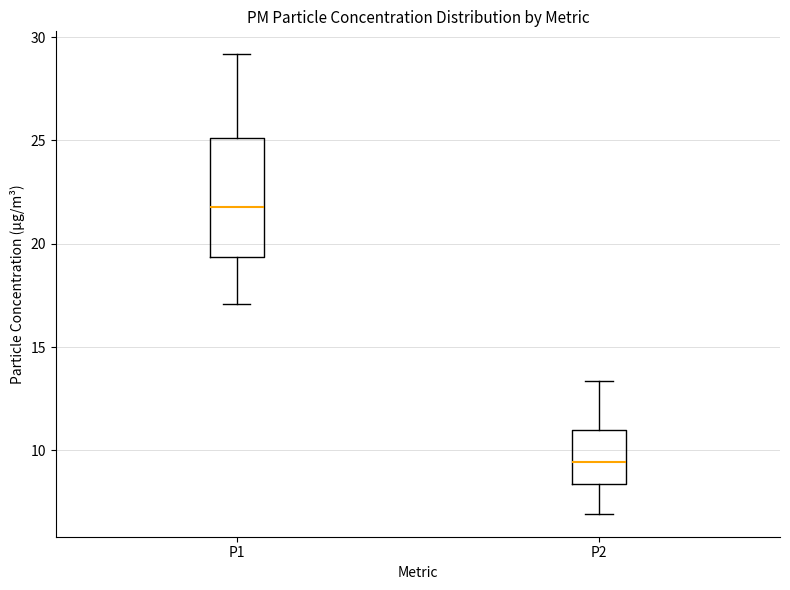

Reading left to right, read every box against the y-axis: the position of its median line, the range the box covers, and the ends of its whiskers. The values are not printed on the chart, so give them approximately, as read against the axis.

P1: median 22.0, box 19.5 to 25.0, whiskers 17.0 to 29.0
P2: median 9.5, box 8.5 to 11.0, whiskers 7.0 to 13.5